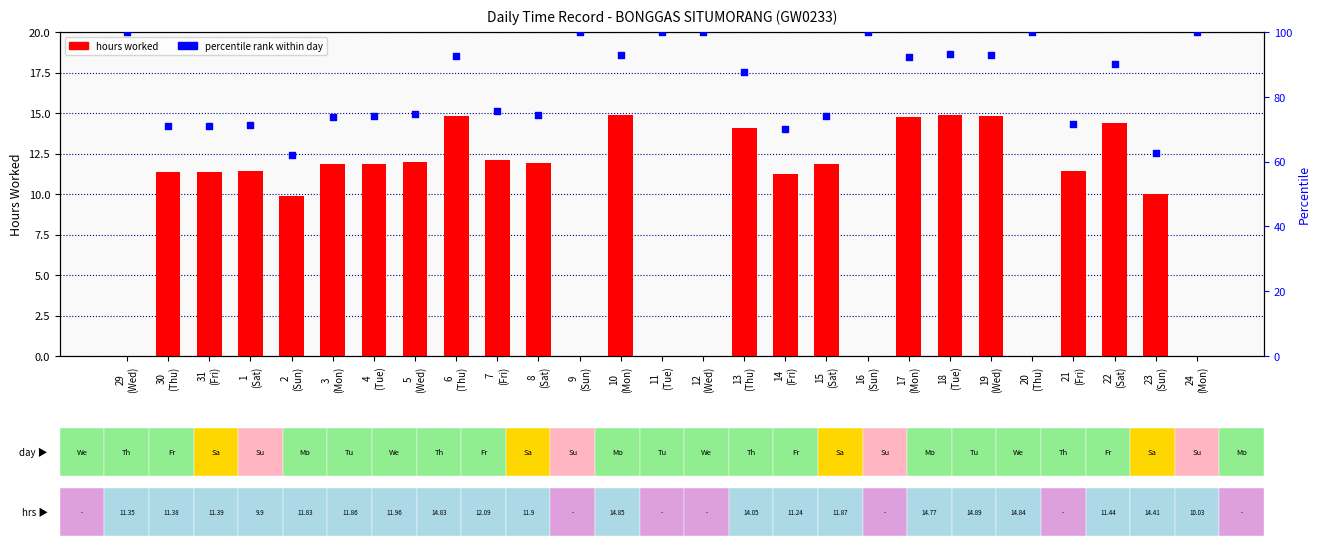

At how many categories does at least one series exceed 48?

27